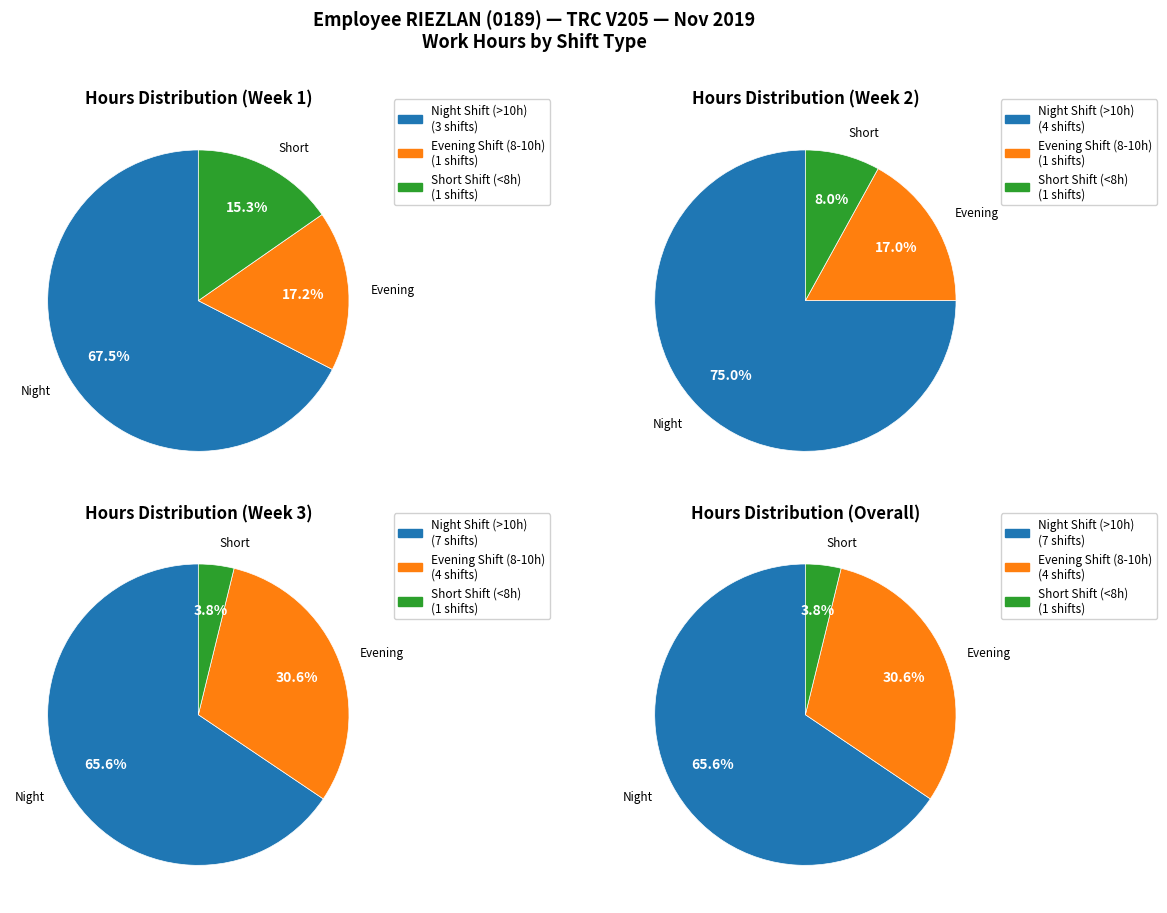

How many segments does this pie chart have?

12